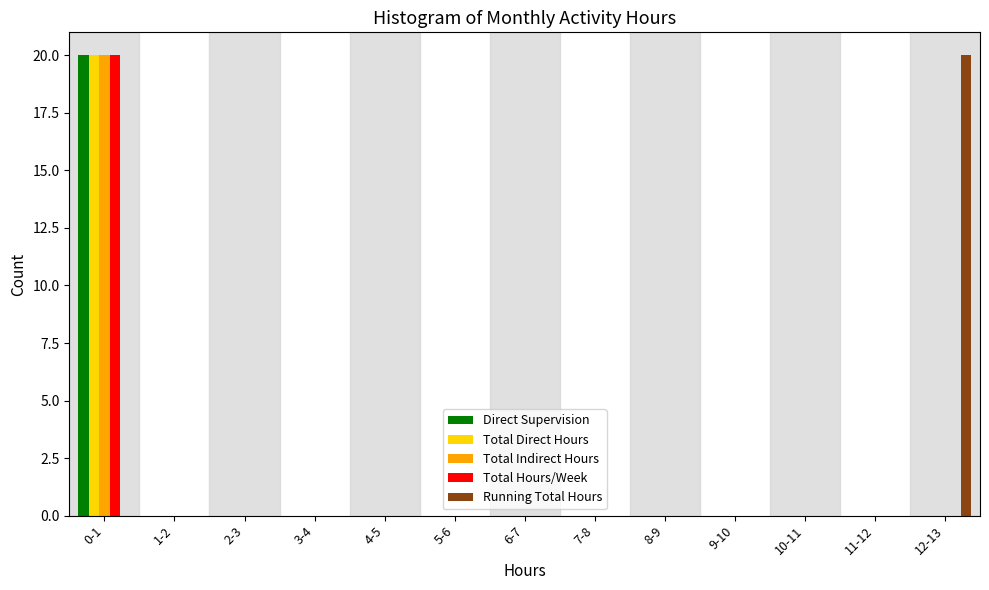

True or false: Running Total Hours has a value of -8 at 7-8.

False